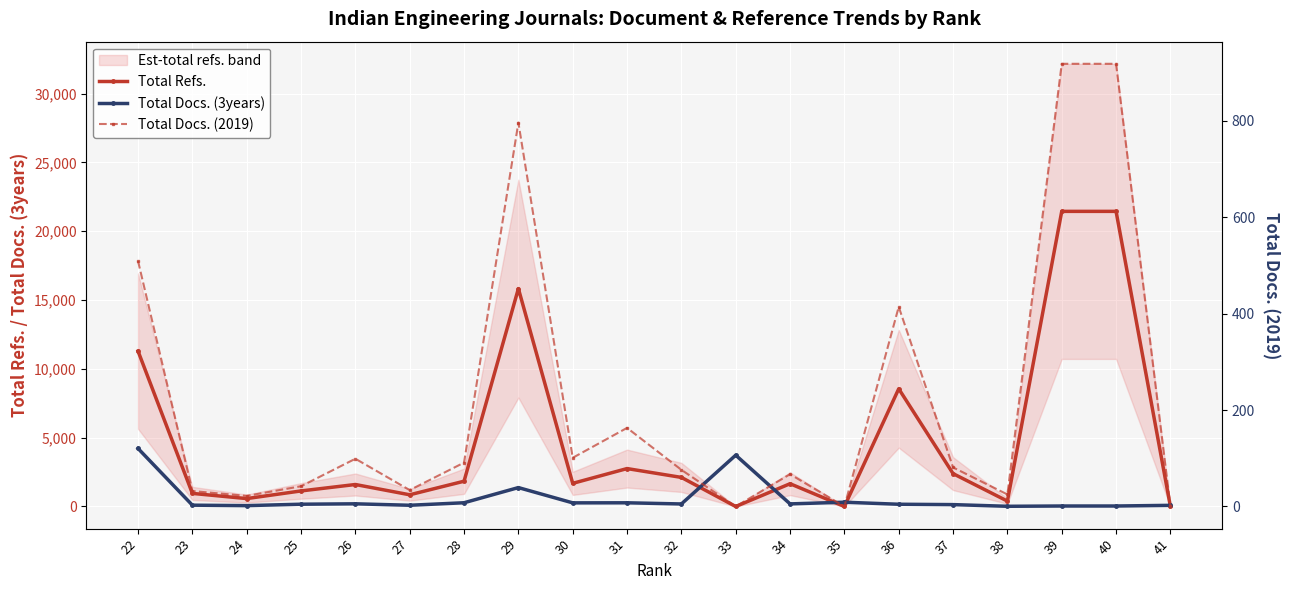

How many positive values does the Total Refs. series have?

17